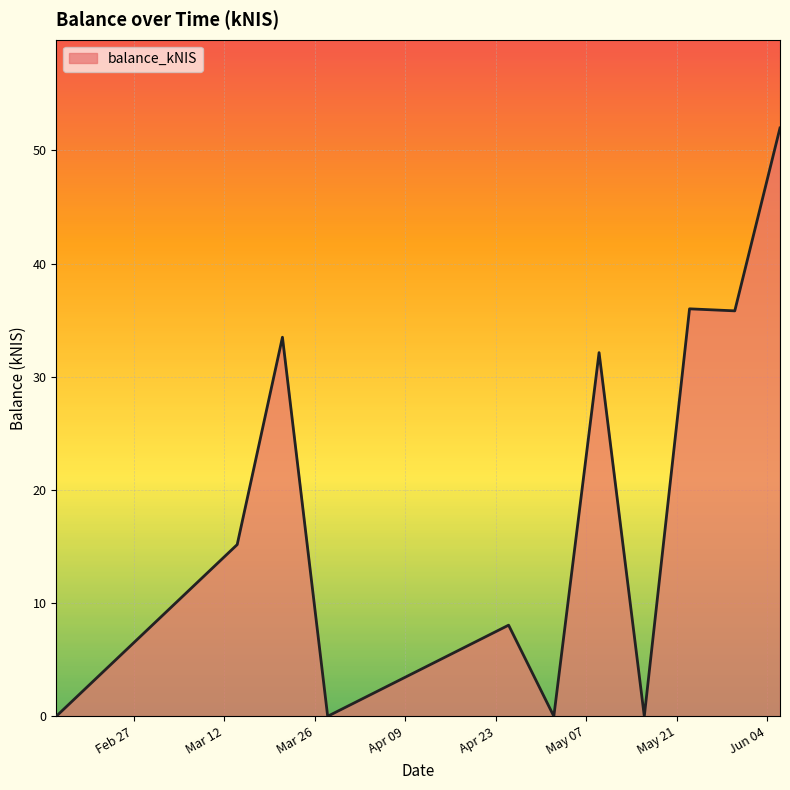

What is the maximum value shown in the chart?

52.0